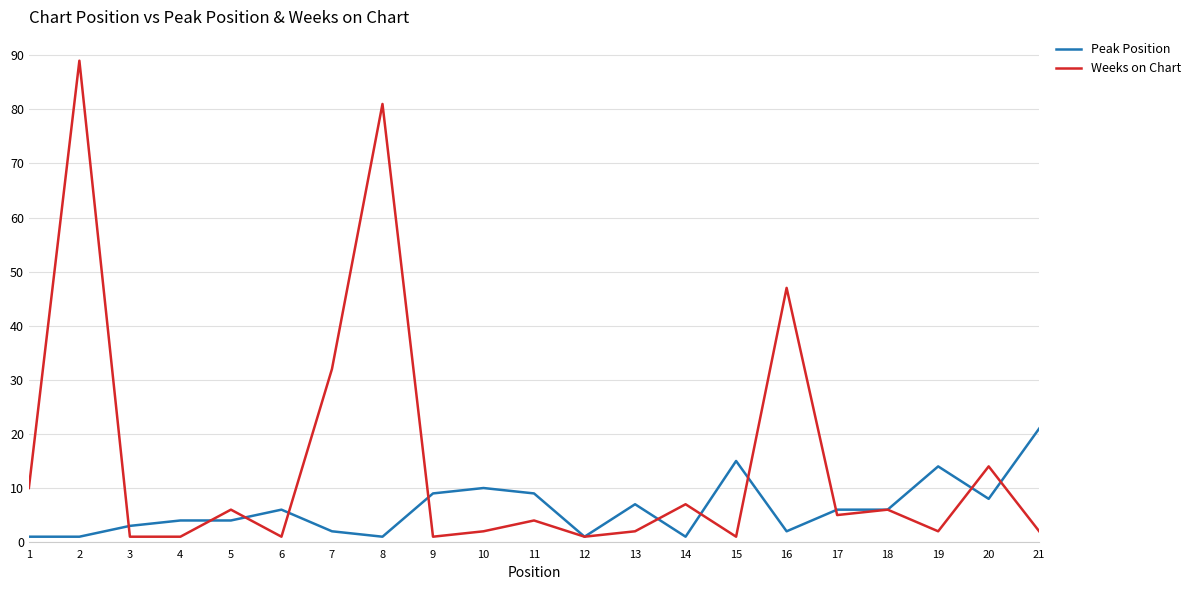

Between 10 and 16, which series saw the biggest shift?

Weeks on Chart